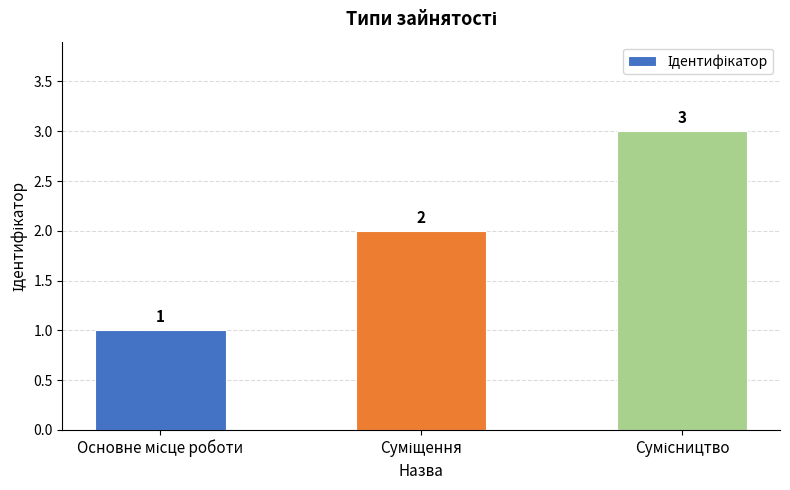

Does the chart contain stacked bars?

No